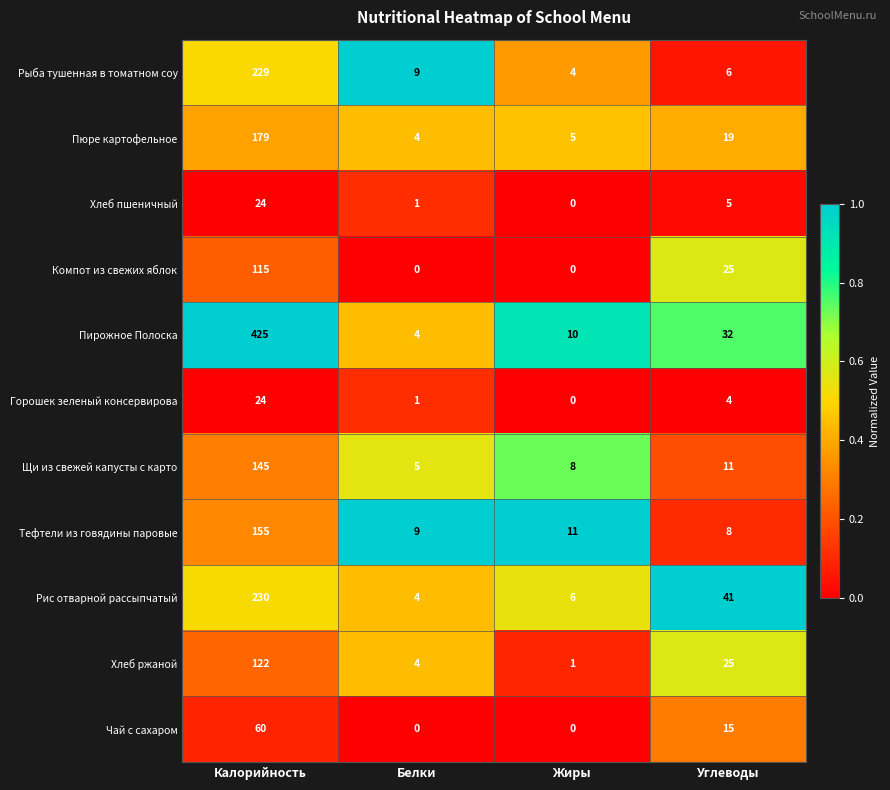

The Рис отварной рассыпчатый series shows 230 at Калорийность. True or false?

True